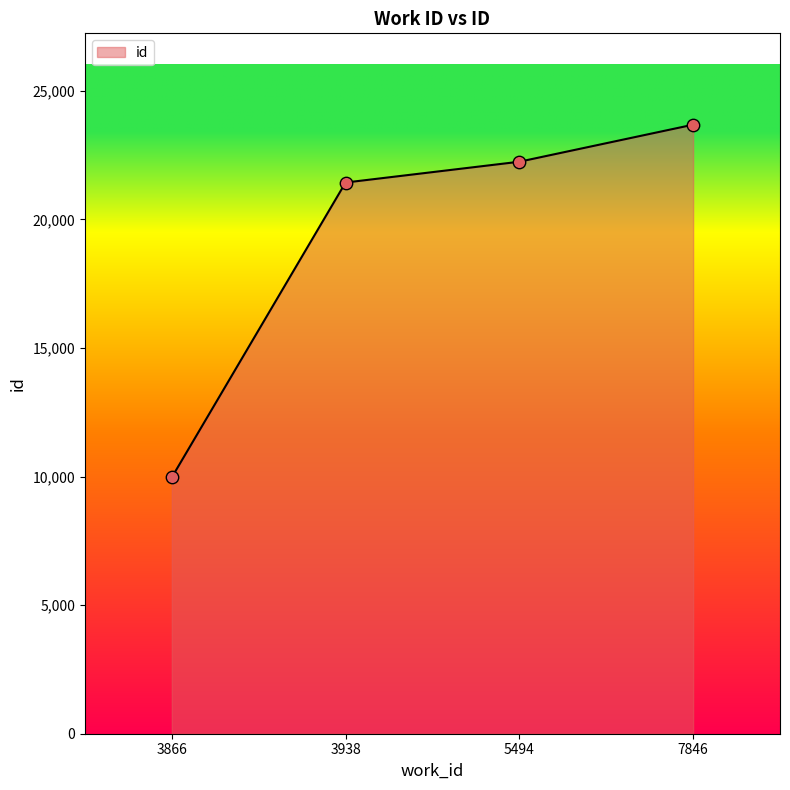

Approximately how many times larger is the value at 3866 compared to 3938?

0.5